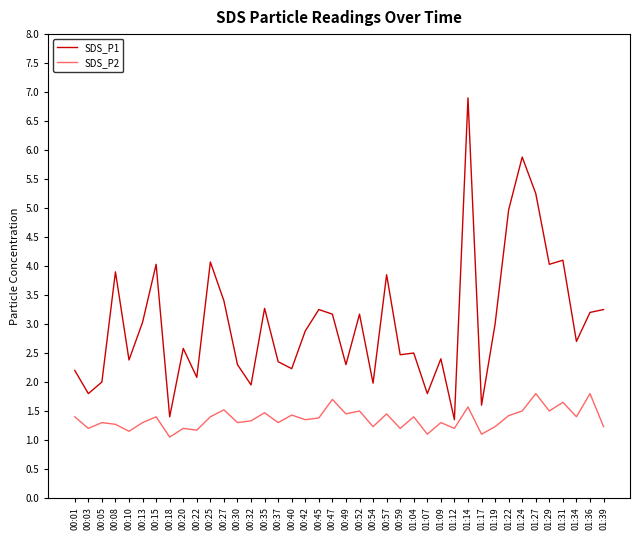

What position from the right is 00:57?

17